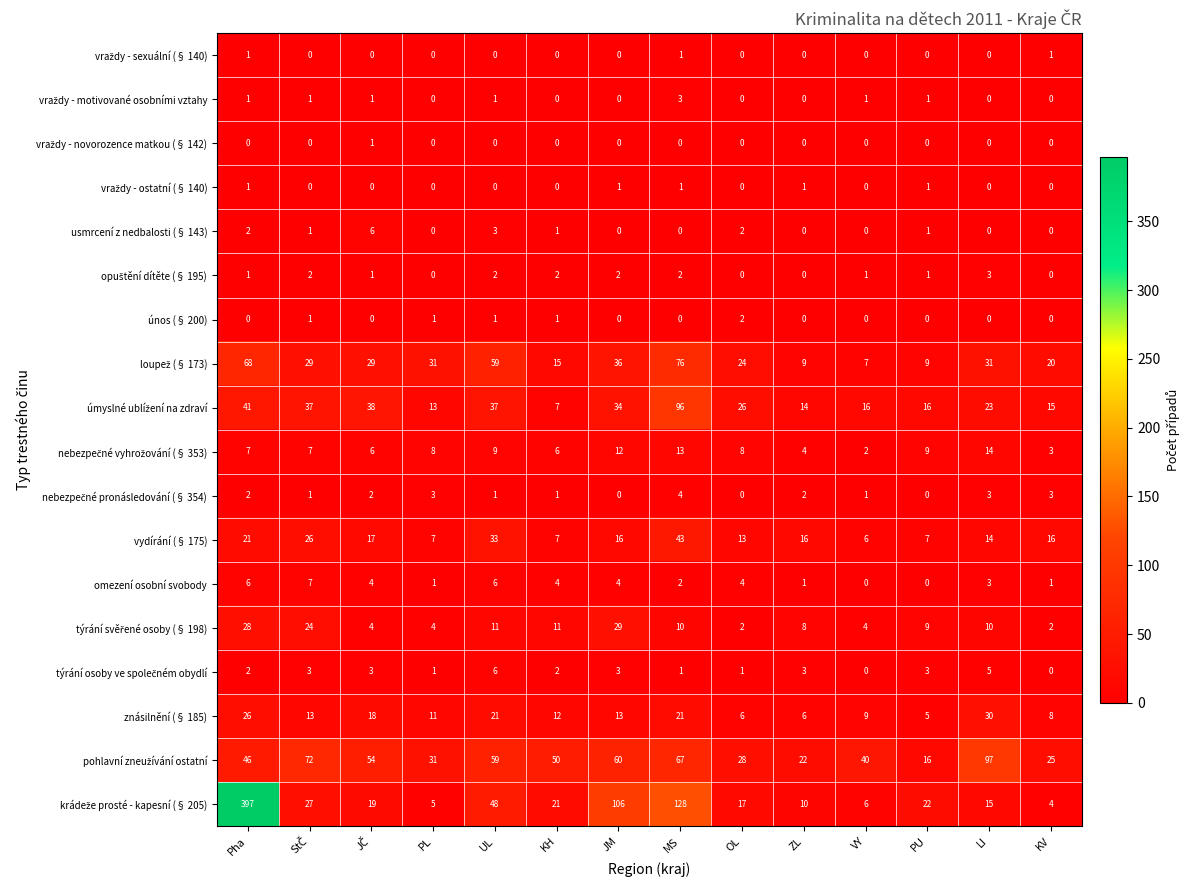

True or false: vydírání (§ 175) has a value of 16 at JM.

True